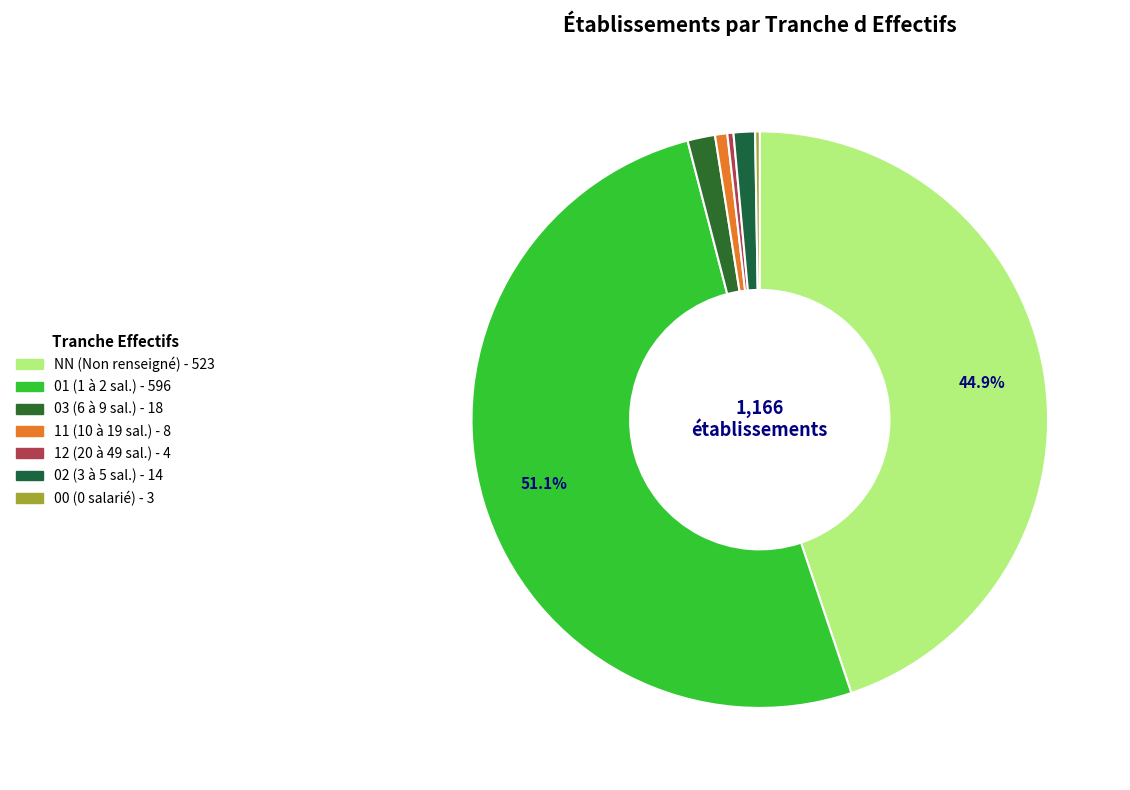

True or false: 02 accounts for 9% of the total.

False